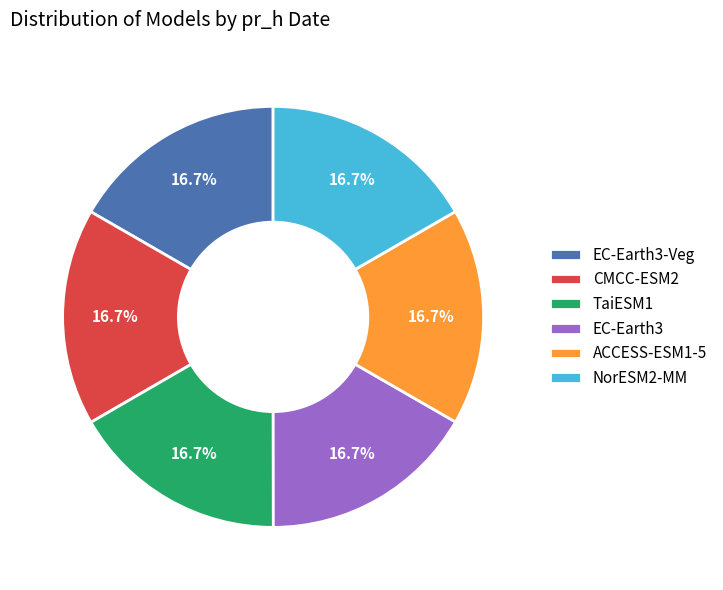

How many slices are in this pie chart?

6